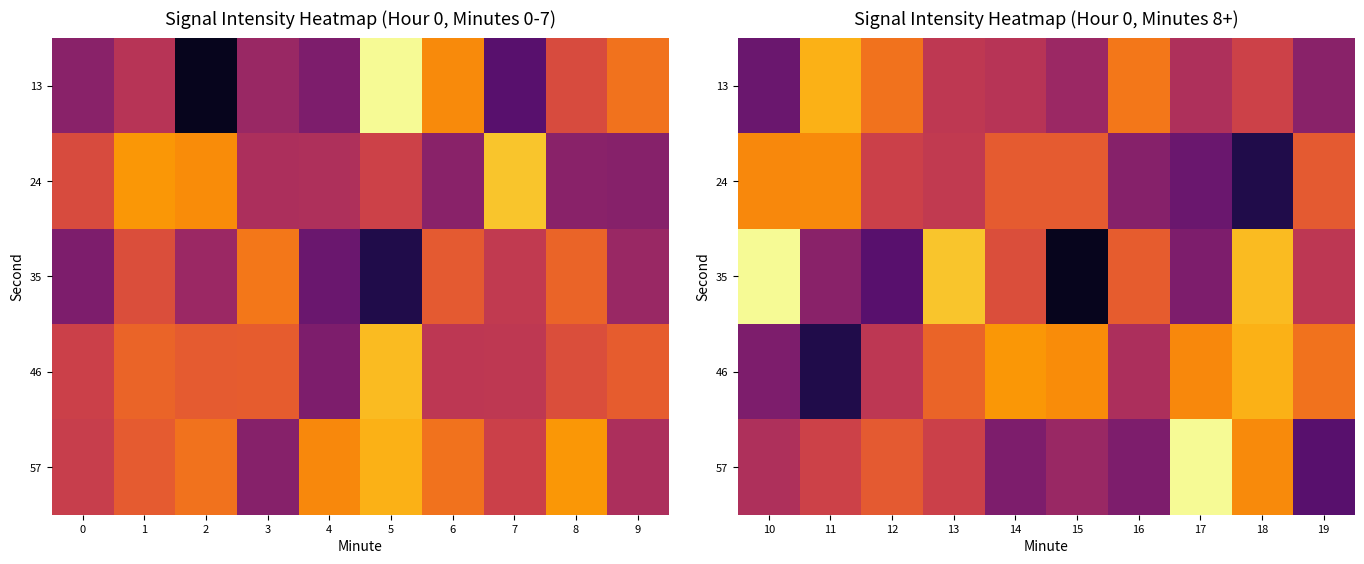

The 46 series shows -171.0 at 11. True or false?

False